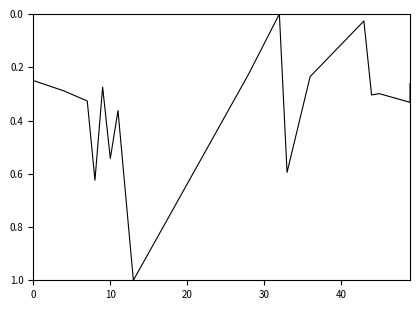

How many points are lower than both their immediate neighbors (excluding endpoints)?

5